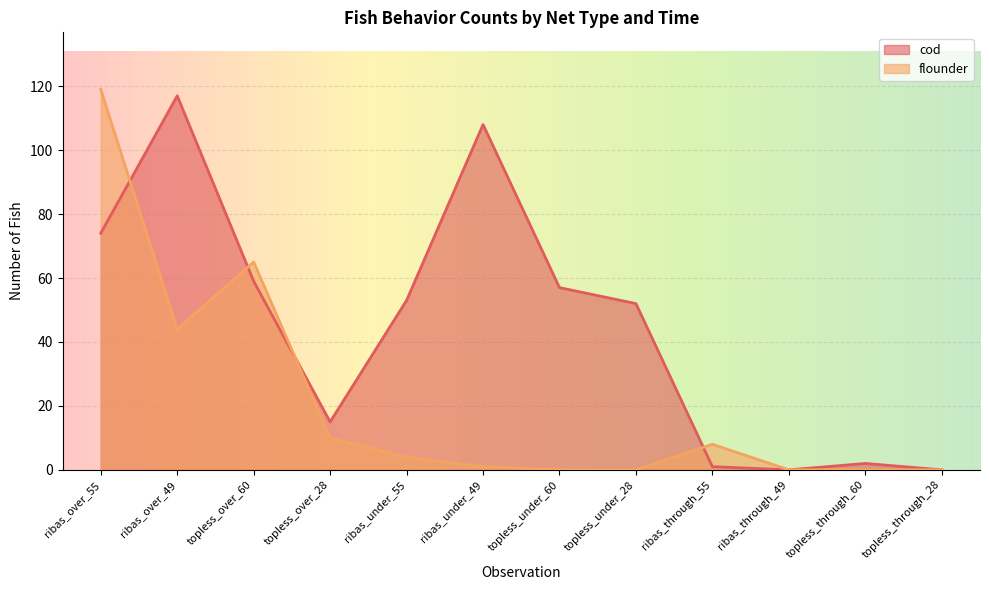

True or false: flounder and cod cross at least once.

True